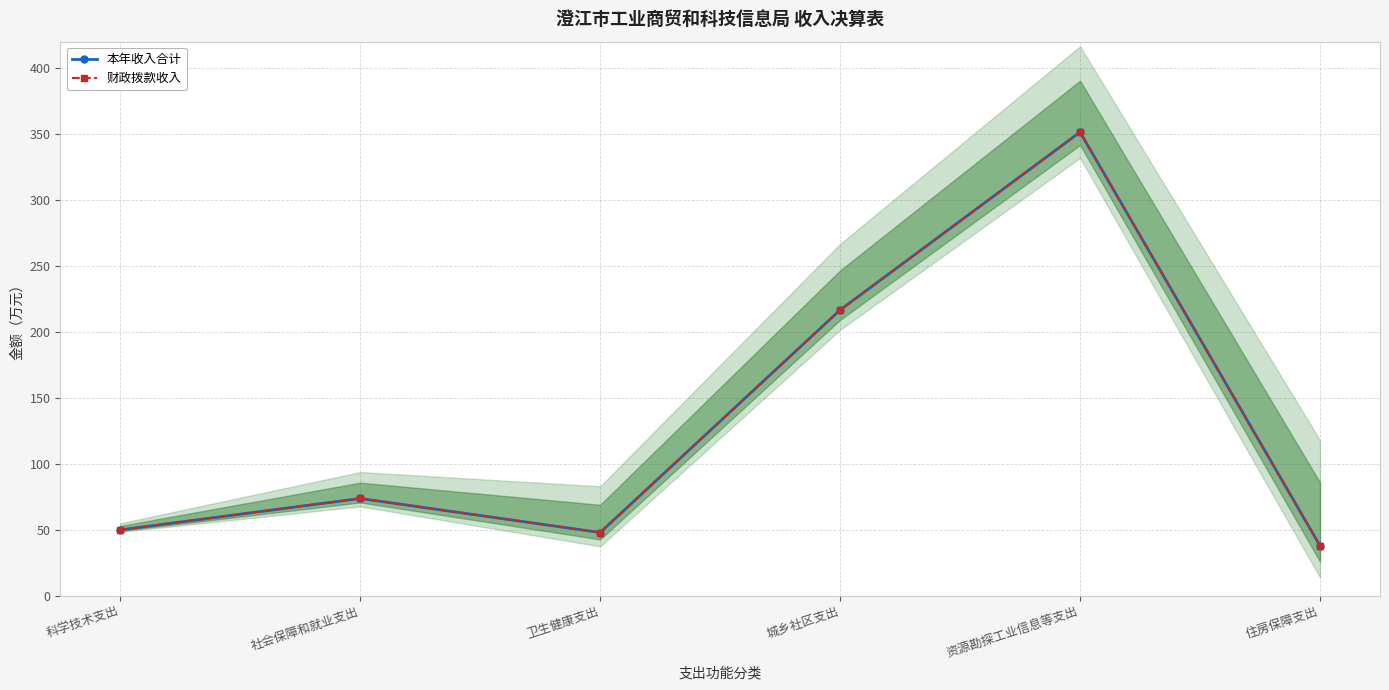

Is the value of 财政拨款收入 at 住房保障支出 greater than the value of 本年收入合计 at 卫生健康支出?

No